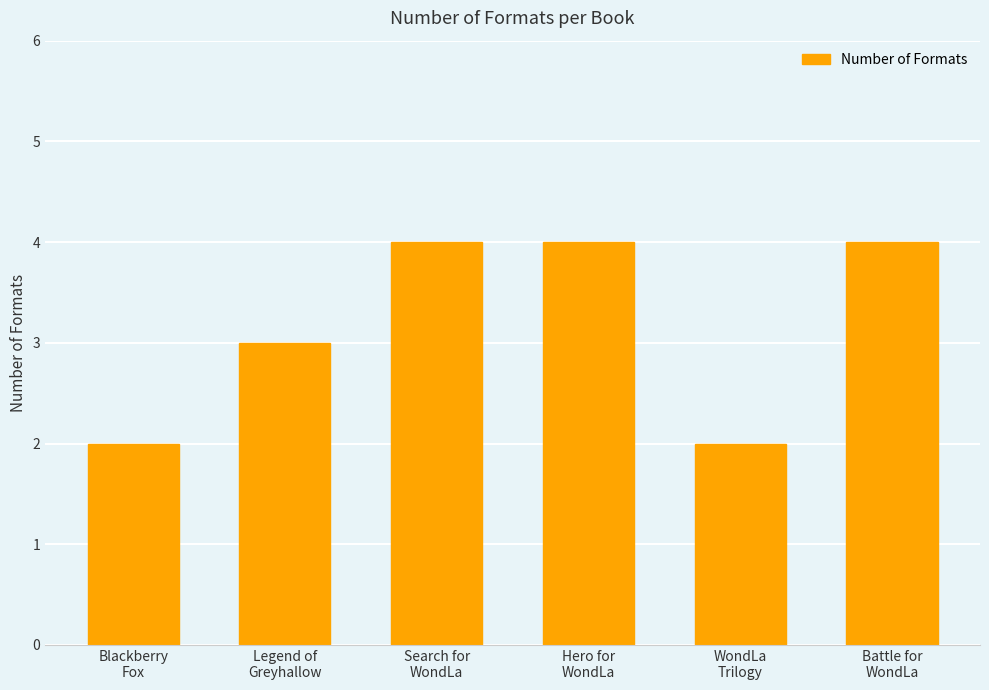

What is the greatest value displayed?

4